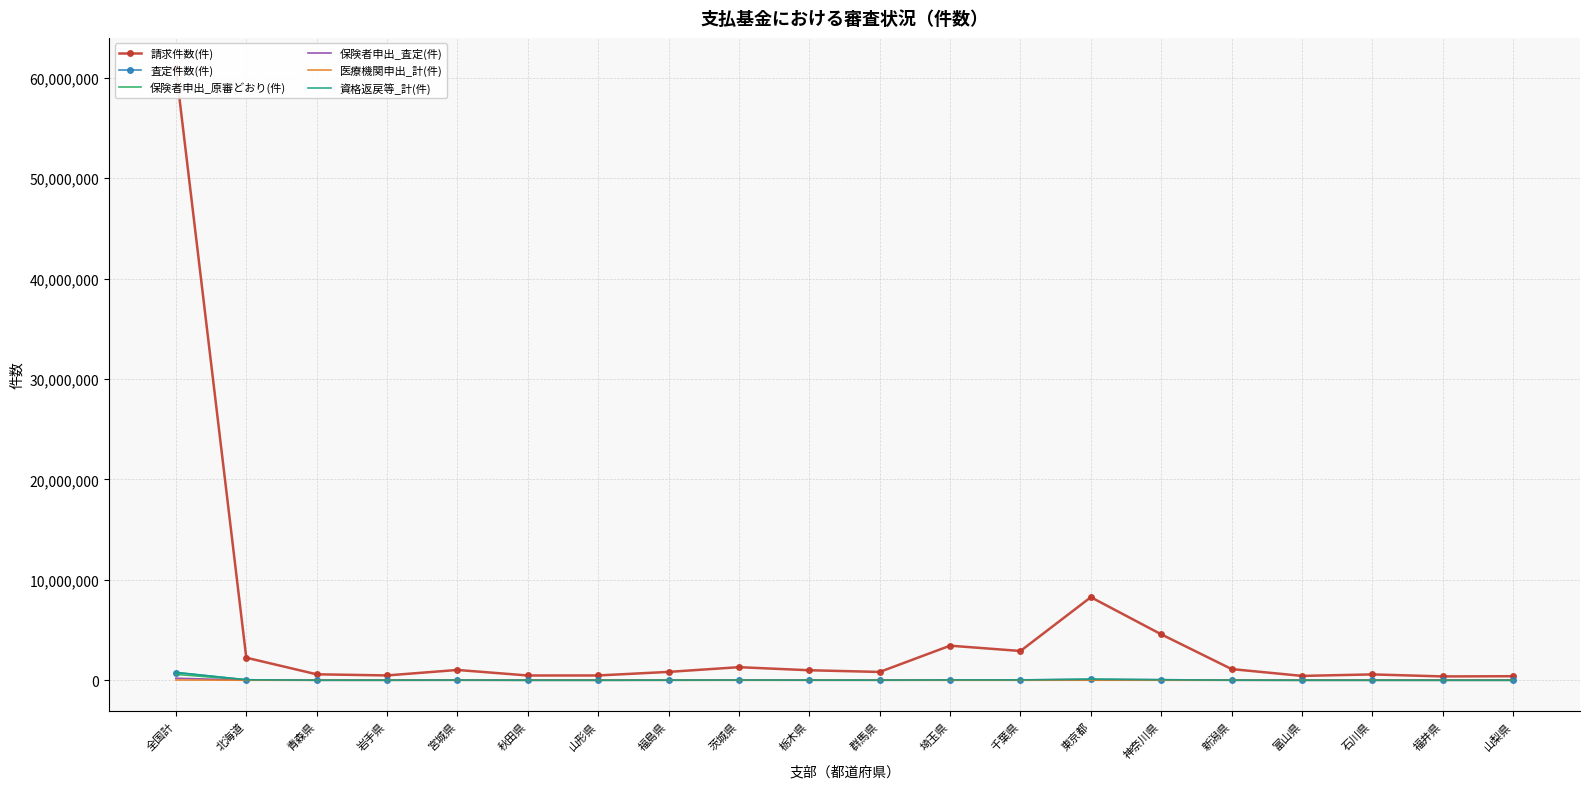

What is the spread (max minus min) of values at 千葉県?

2915138